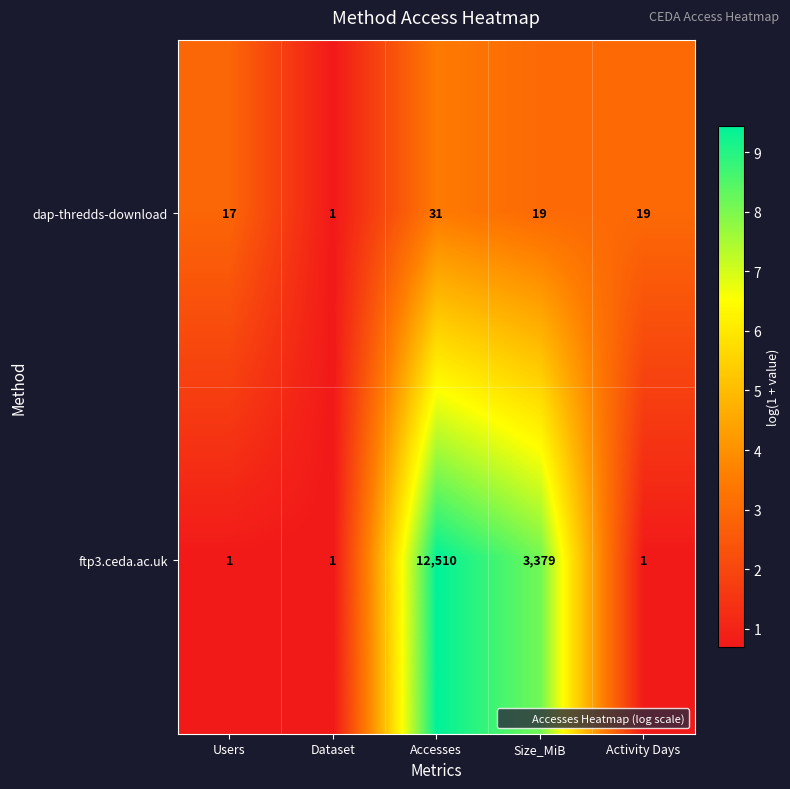

Which category has the highest value across all series?

Accesses